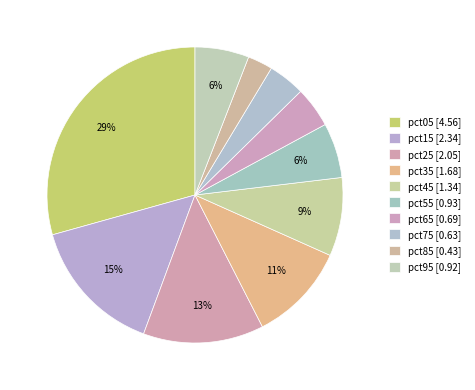

Count the number of slices in the pie.

10